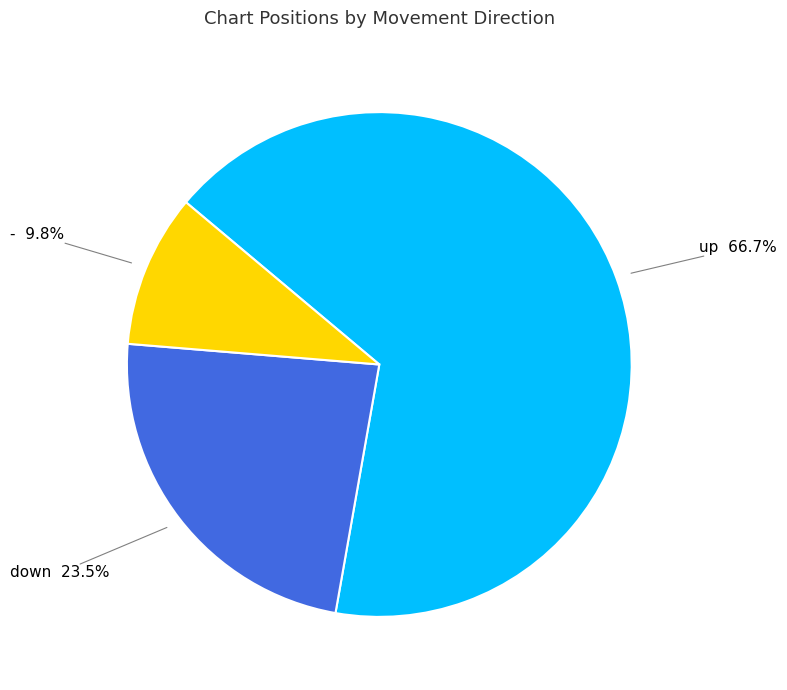

To the nearest percent, what portion does up represent?

67%